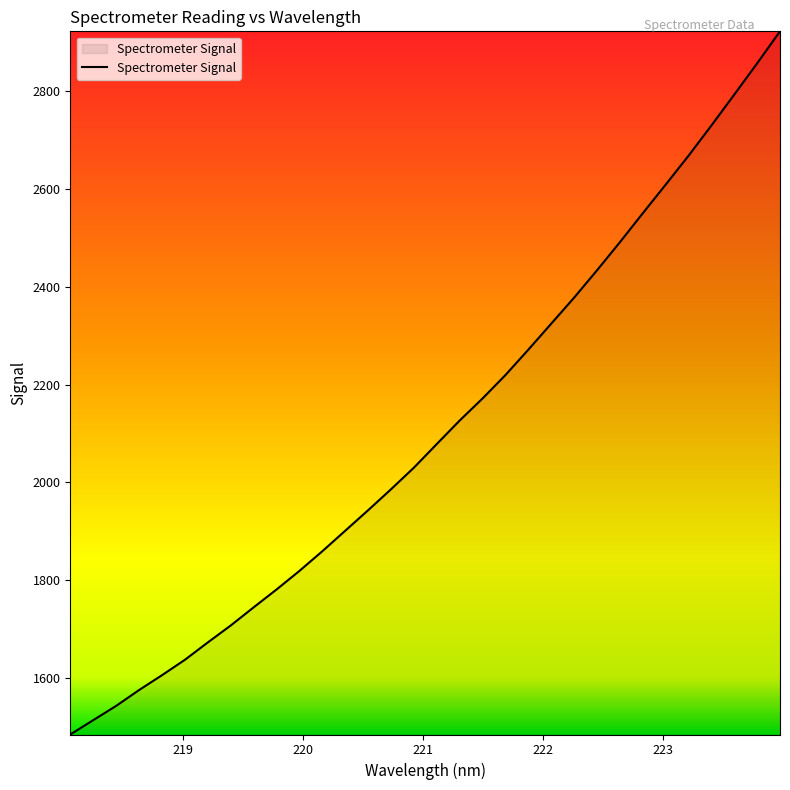

How many lines are shown in the chart?

1